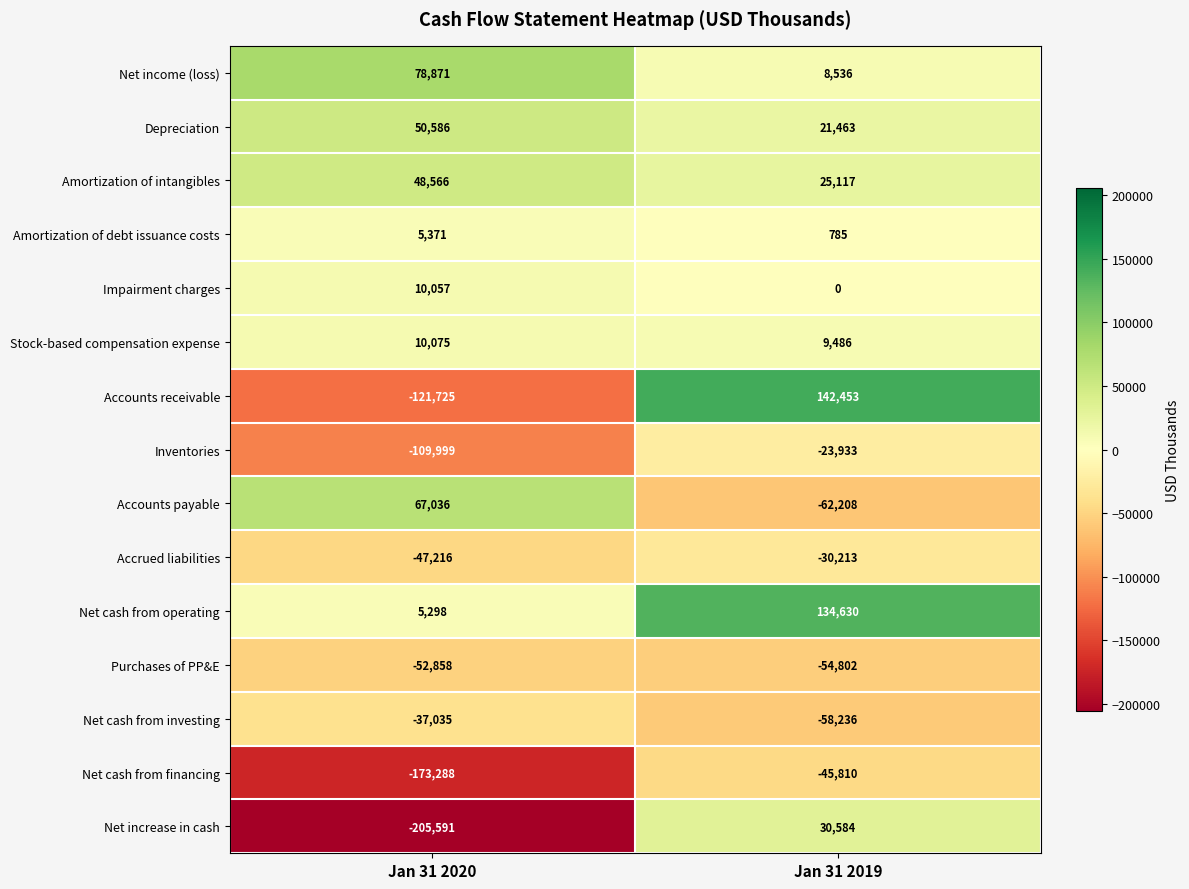

Where is Purchases of PP&E nearest to the value -53830?

Jan 31 2020